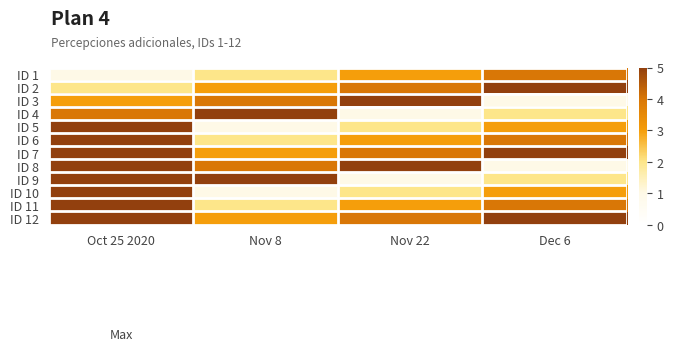

Which label corresponds to the largest value in the chart?

Oct 25 2020